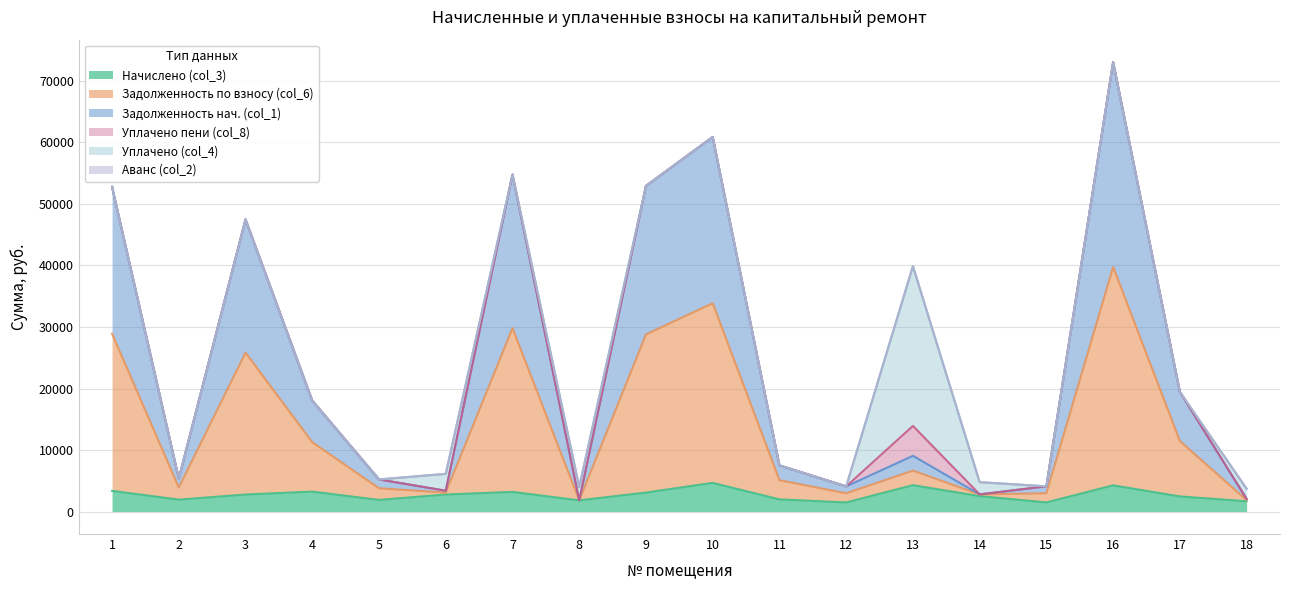

Count the number of categories in the chart.

18